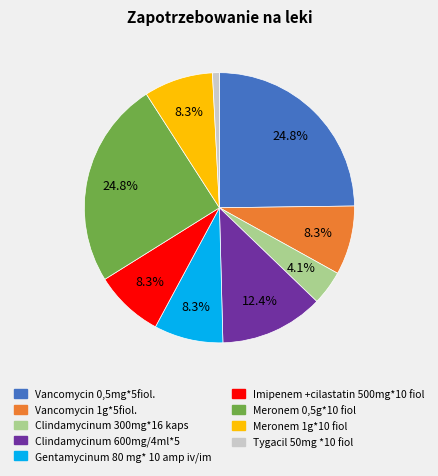

Is there a majority slice in this chart?

No